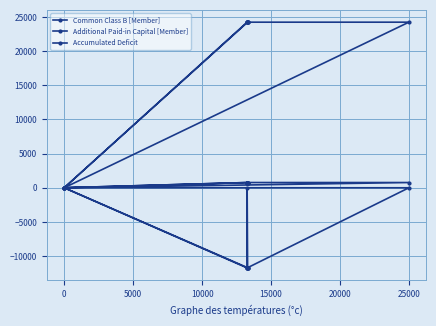

What is the sum of the Common Class B [Member] values at 10000 and 0?

1534